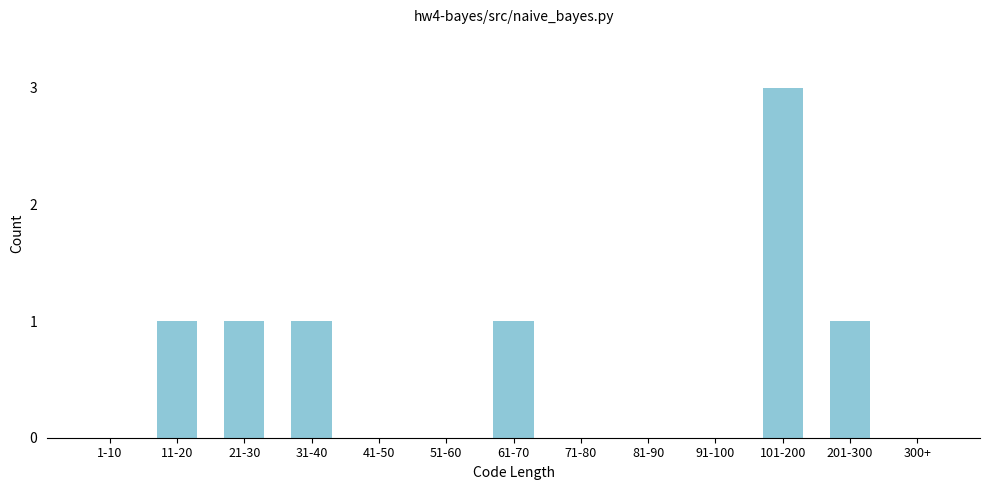

Reading right to left, what are all the values shown in this chart?

300+=0	201-300=1	101-200=3	91-100=0	81-90=0	71-80=0	61-70=1	51-60=0	41-50=0	31-40=1	21-30=1	11-20=1	1-10=0